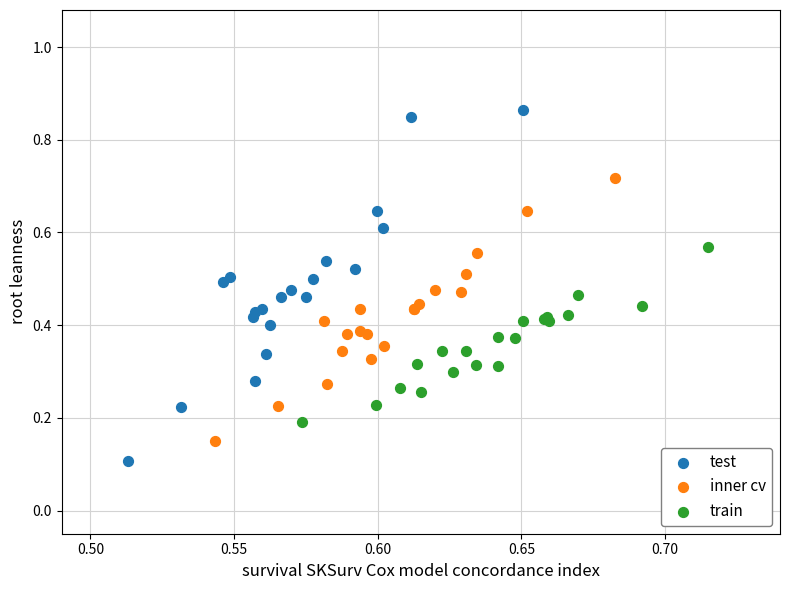

Which series contains the highest Y value?

test